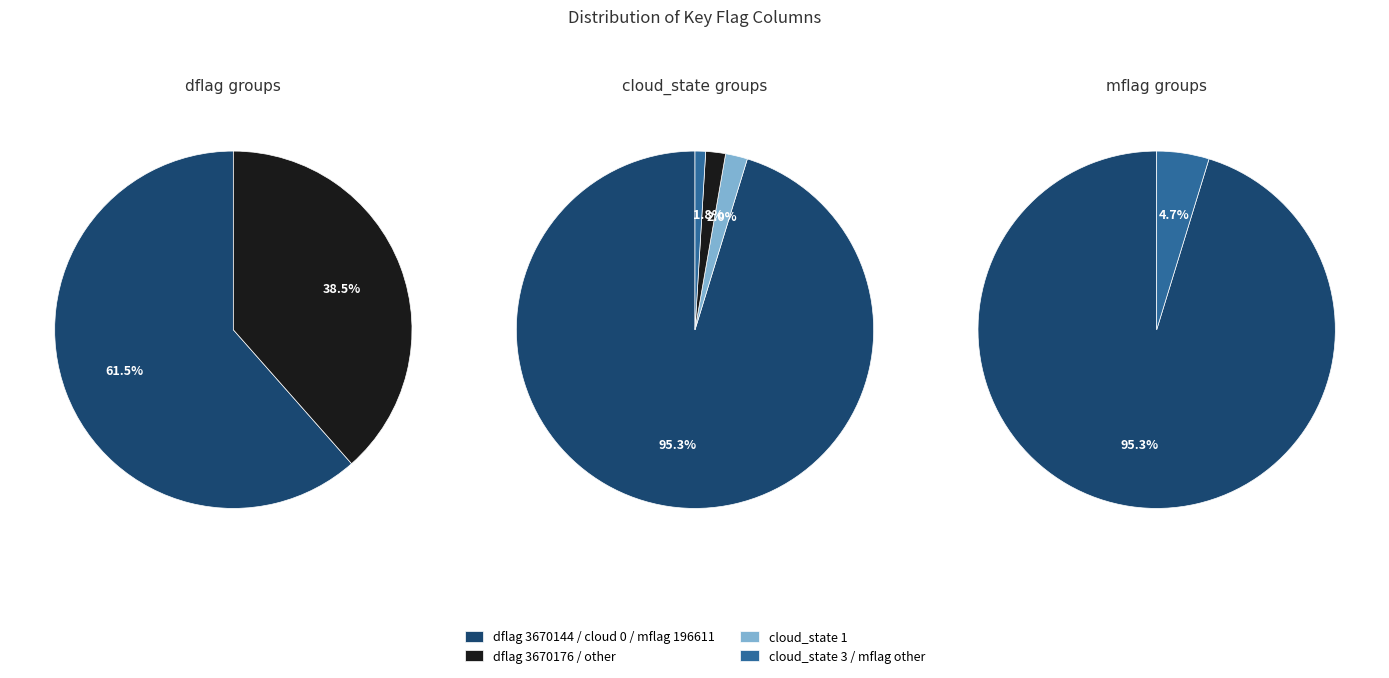

True or false: dflag_3670144 accounts for 62% of the total.

True